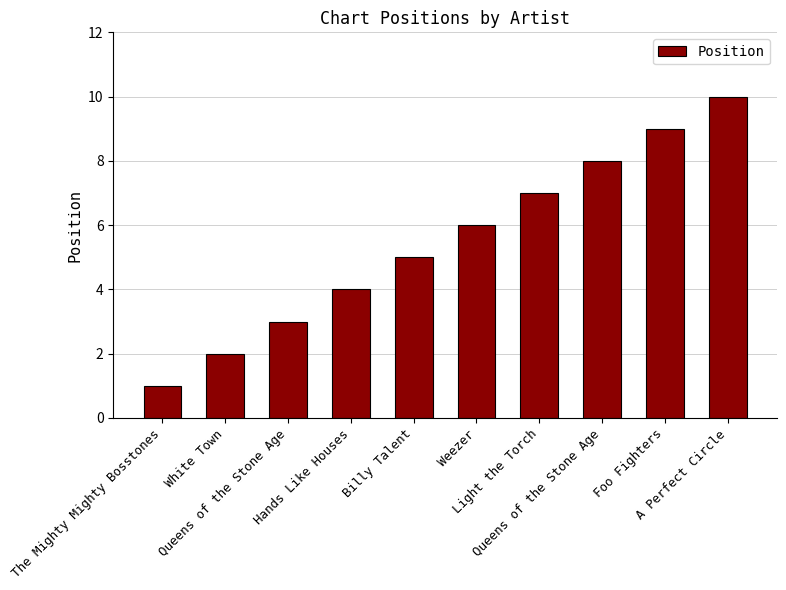

Count the number of categories in the chart.

10